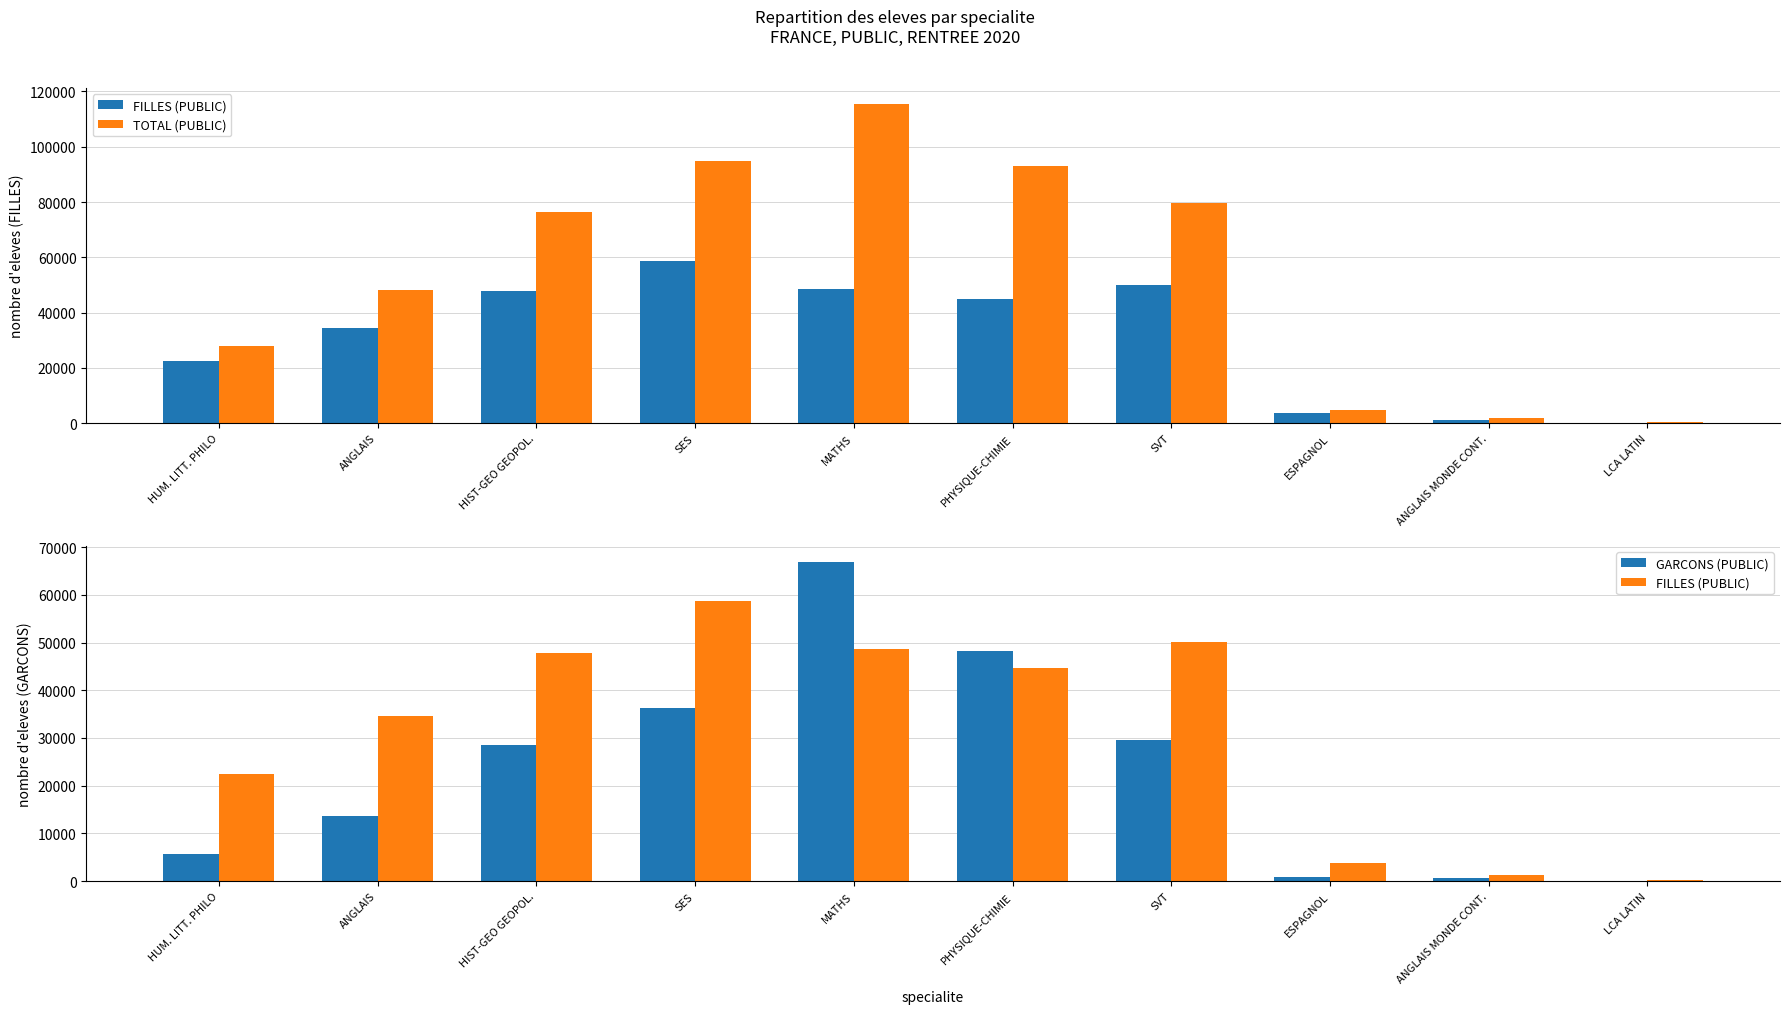

How many series are shown in this chart?

3